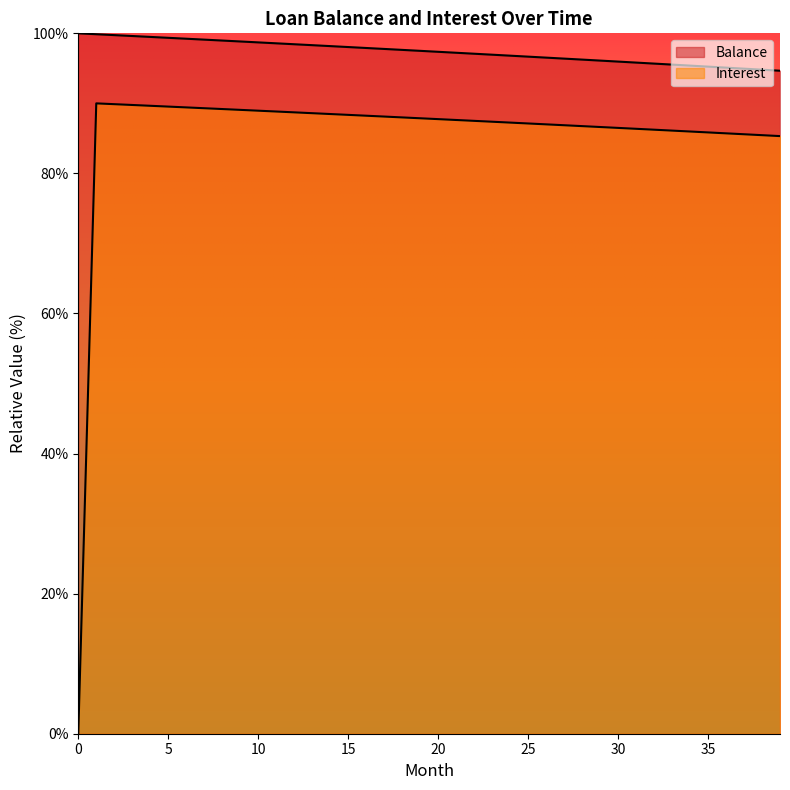

What is the approximate value of Balance at 3?

99.6